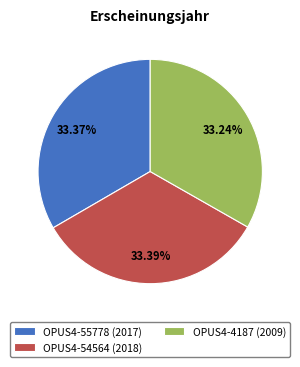

How many segments does this pie chart have?

3